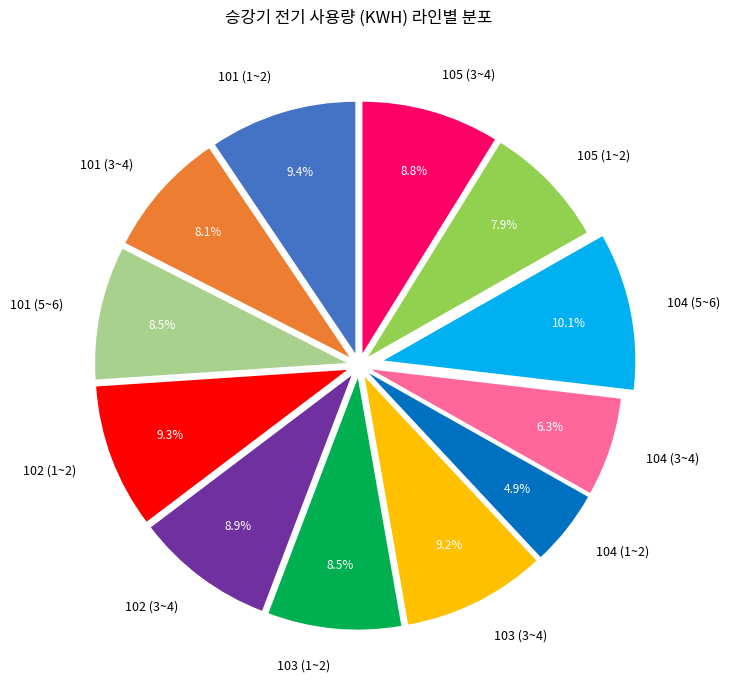

Count the number of slices in the pie.

12